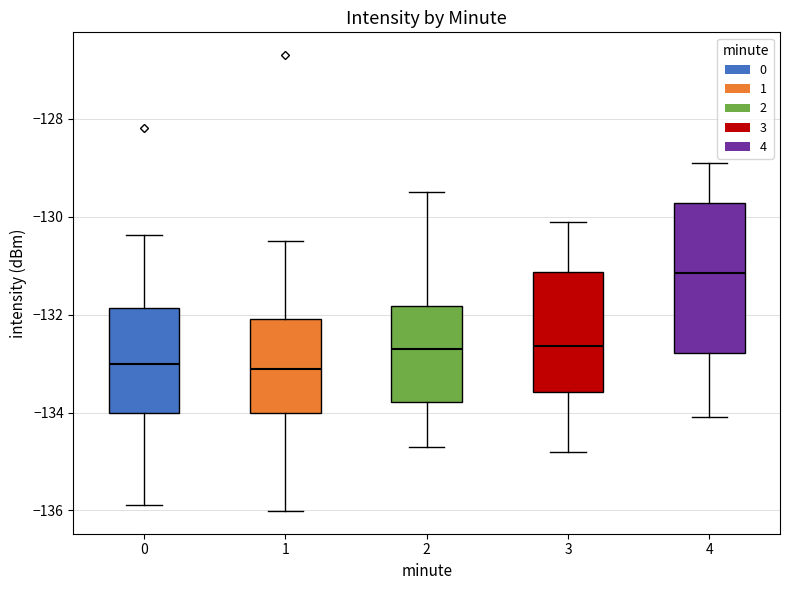

Reading left to right, read every box against the y-axis: the position of its median line, the range the box covers, and the ends of its whiskers. The values are not printed on the chart, so give them approximately, as read against the axis.

0: median -133.0, box -134.0 to -131.8, whiskers -135.8 to -130.4
1: median -133.2, box -134.0 to -132.0, whiskers -136.0 to -130.4
2: median -132.6, box -133.8 to -131.8, whiskers -134.6 to -129.4
3: median -132.6, box -133.6 to -131.2, whiskers -134.8 to -130.0
4: median -131.2, box -132.8 to -129.8, whiskers -134.0 to -128.8